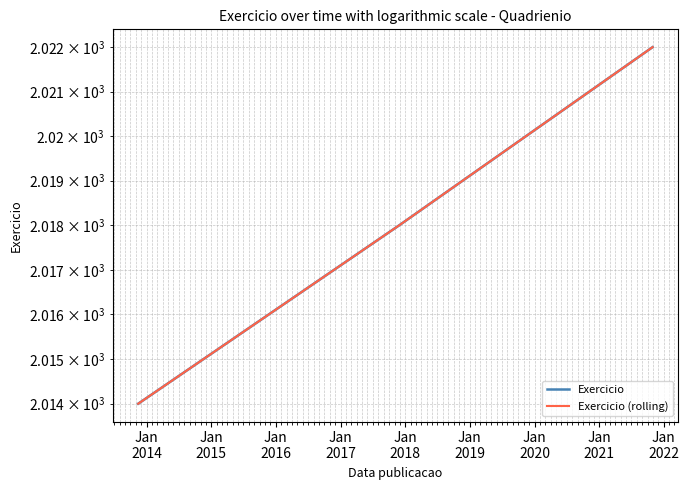

Which series has the largest range (max minus min)?

Exercicio